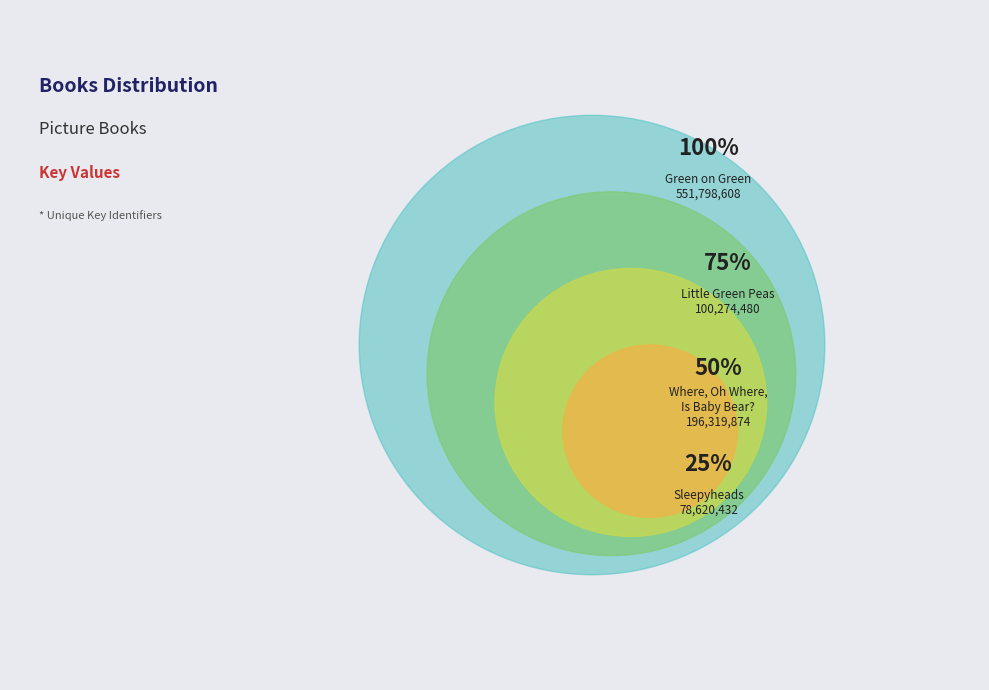

What is the largest slice in the pie chart?

Green on Green